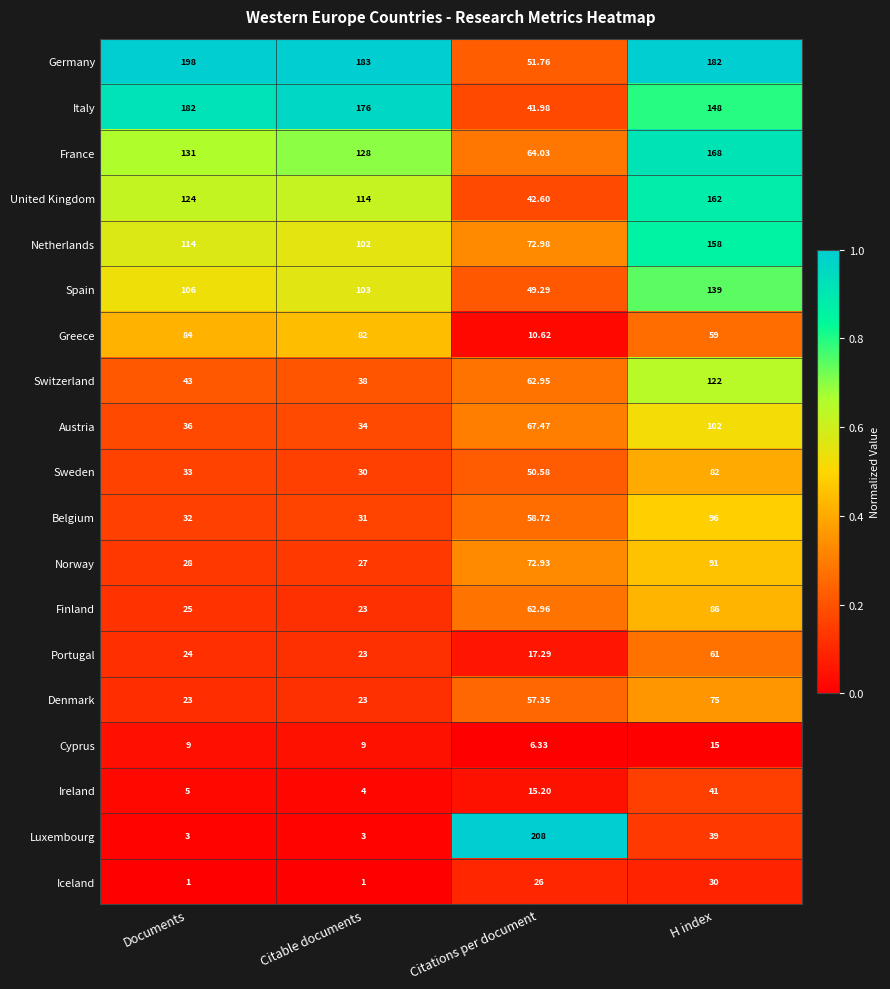

Between Citations per document and H index, which series saw the biggest shift?

Luxembourg